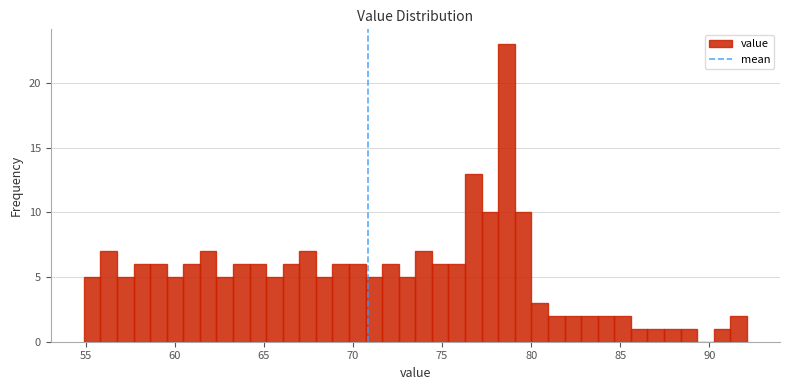

Around what value on the x-axis is the tallest bar? Give the approximate position of its centre, as read against the axis.

78.5